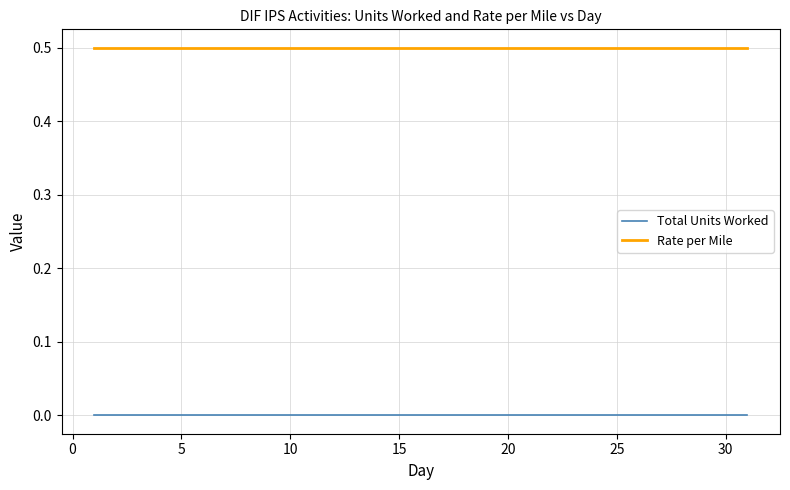

List the series in order of their overall mean, highest first.

Rate per Mile, Total Units Worked